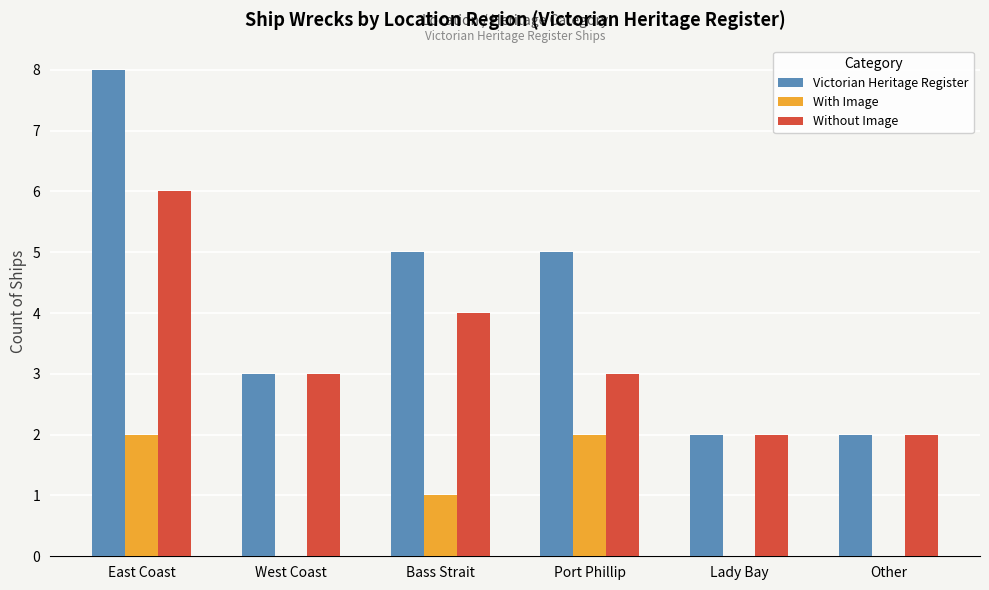

What is the approximate value of Without Image at West Coast?

3